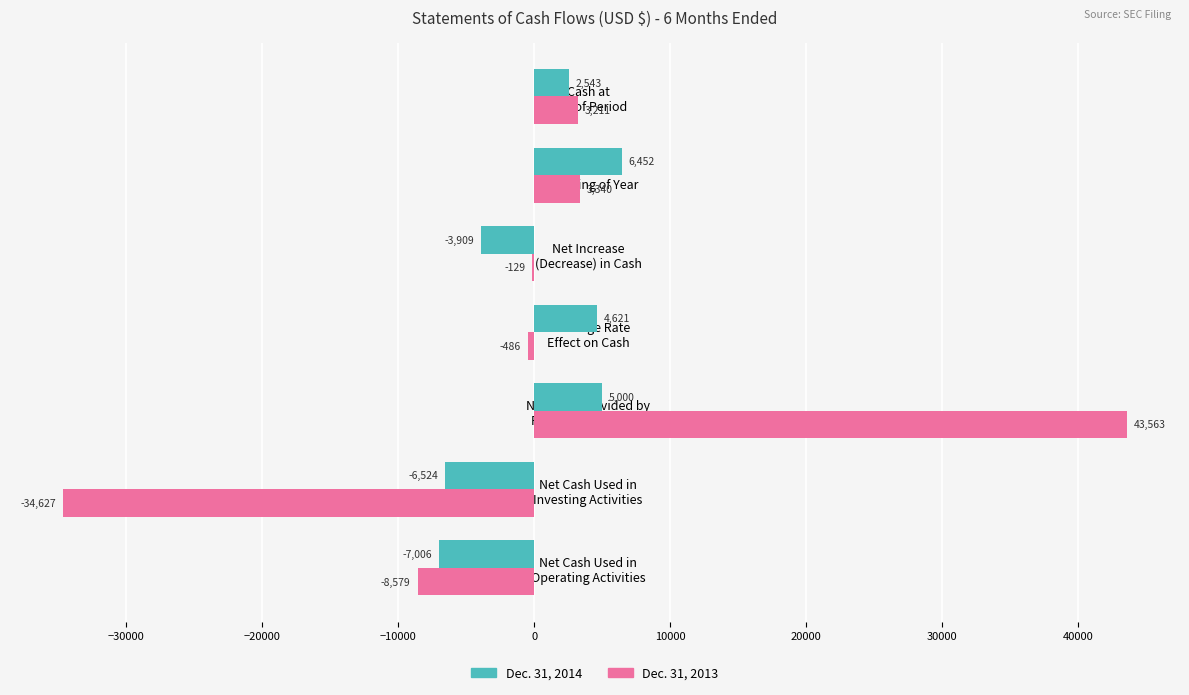

Which series has the largest total across all categories?

Dec. 31, 2013